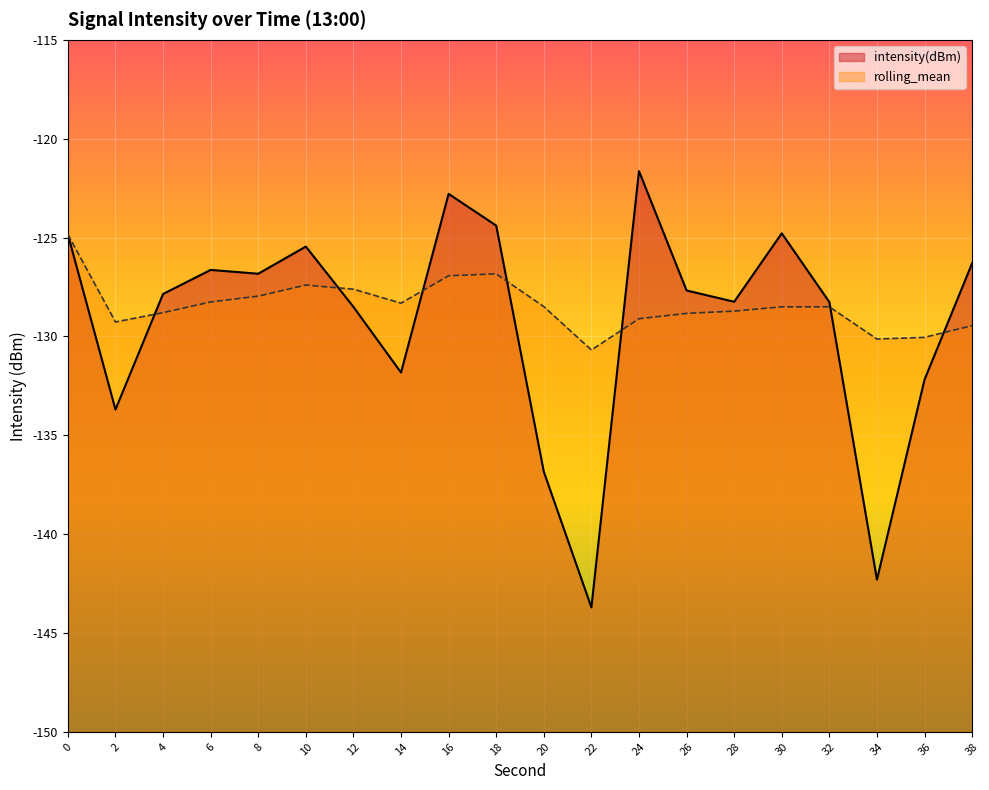

What is the difference between the maximum and minimum values in the rolling_mean series?

5.8